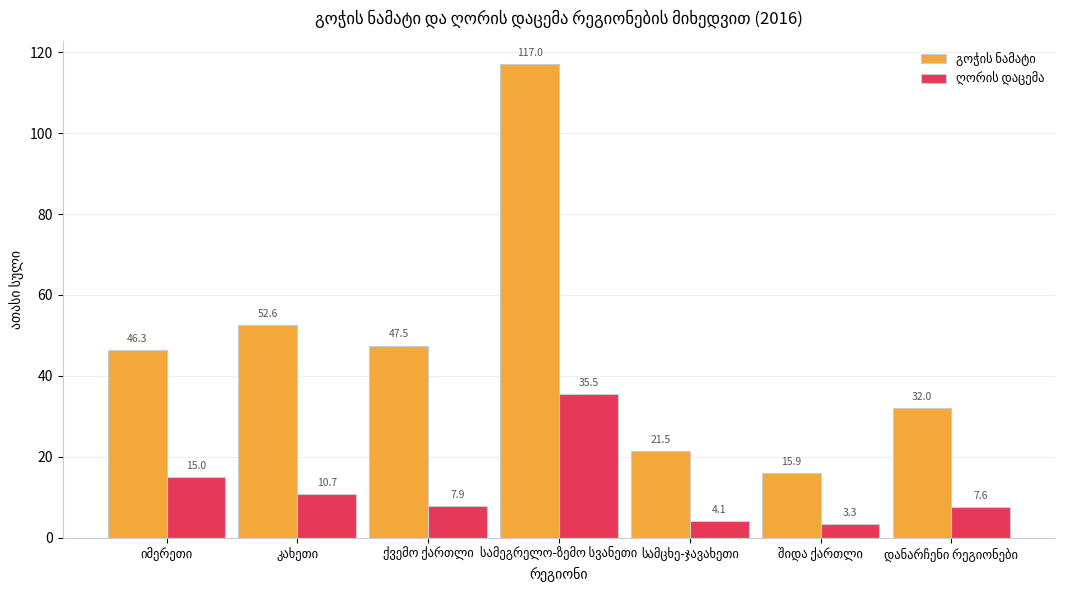

What is the maximum value shown in the chart?

117.0